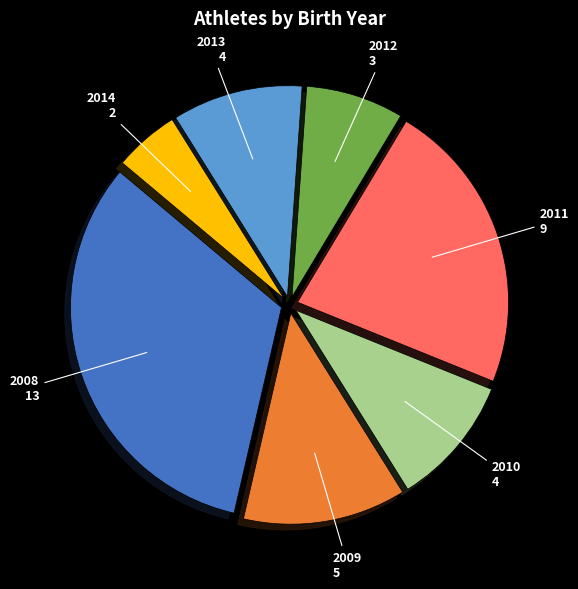

Which category has the biggest portion of the pie?

2008